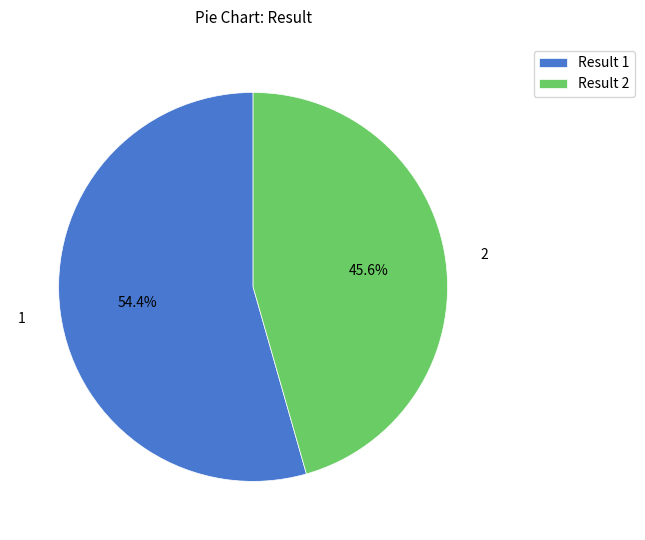

What is the smallest slice in the pie chart?

Result 2